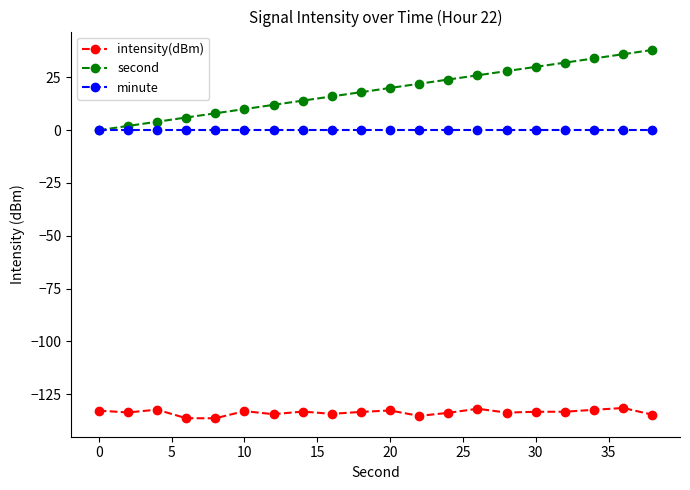

What is the average value of the intensity(dBm) series?

-133.7